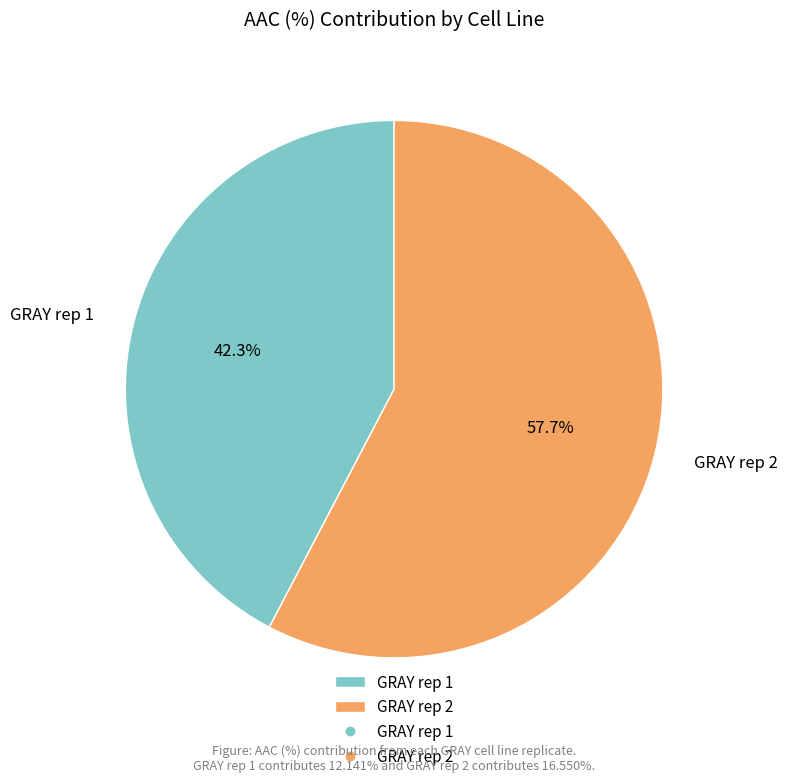

Between GRAY rep 2 and GRAY rep 1, which is larger?

GRAY rep 2